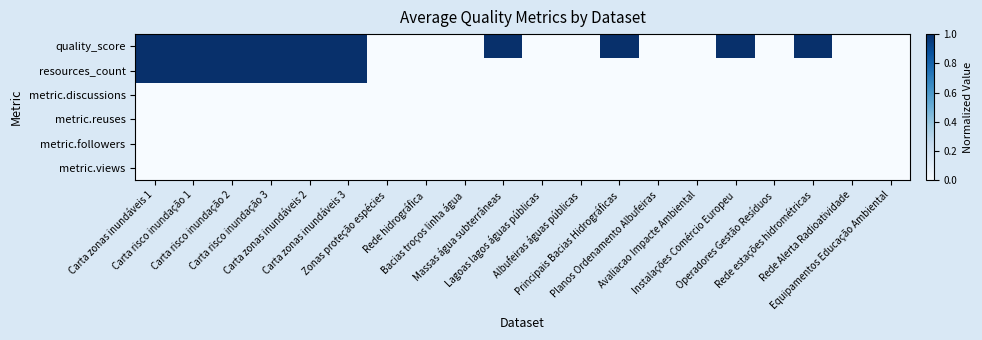

Which label corresponds to the smallest value in the chart?

Zonas proteção espécies